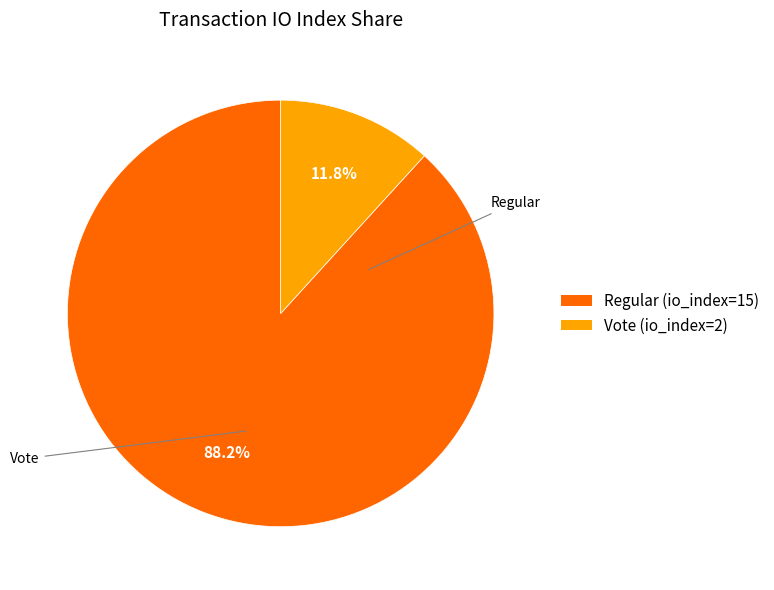

Which has a higher value, Regular (io_index=15) or Vote (io_index=2)?

Regular (io_index=15)